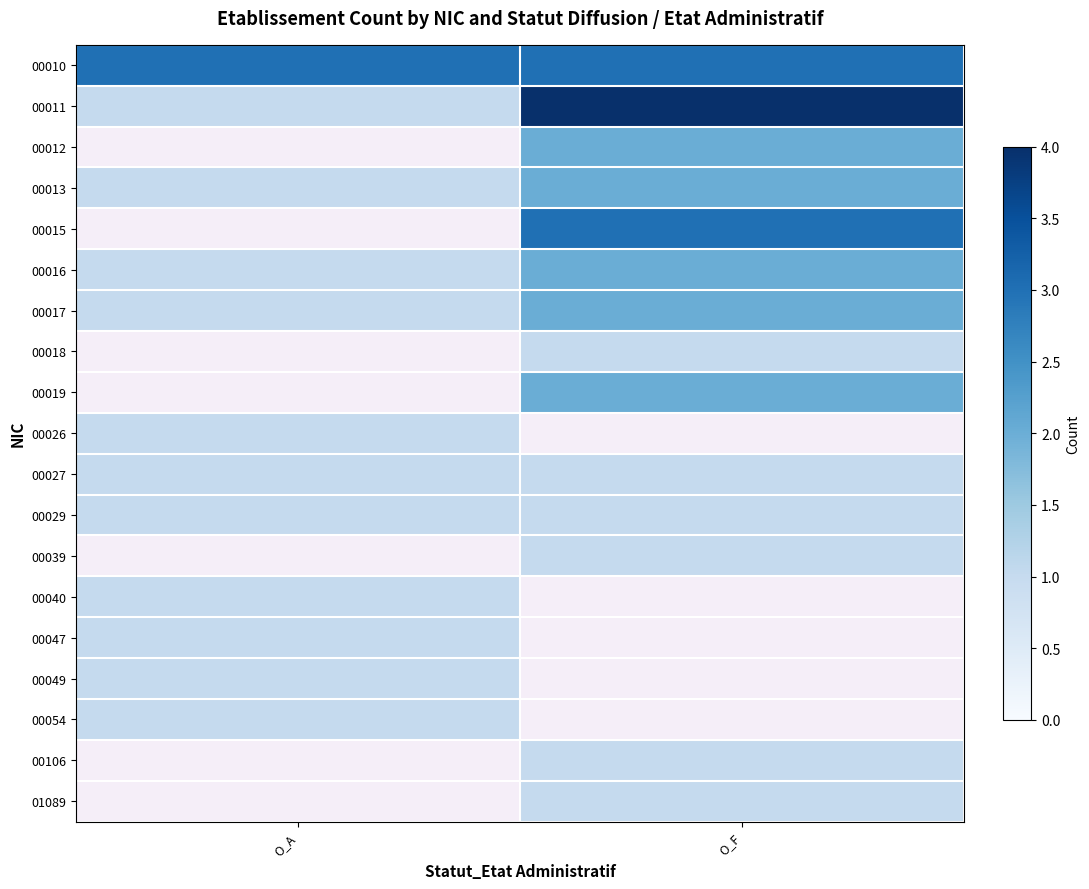

List the labels in order of 00010 value, smallest first.

O_A, O_F